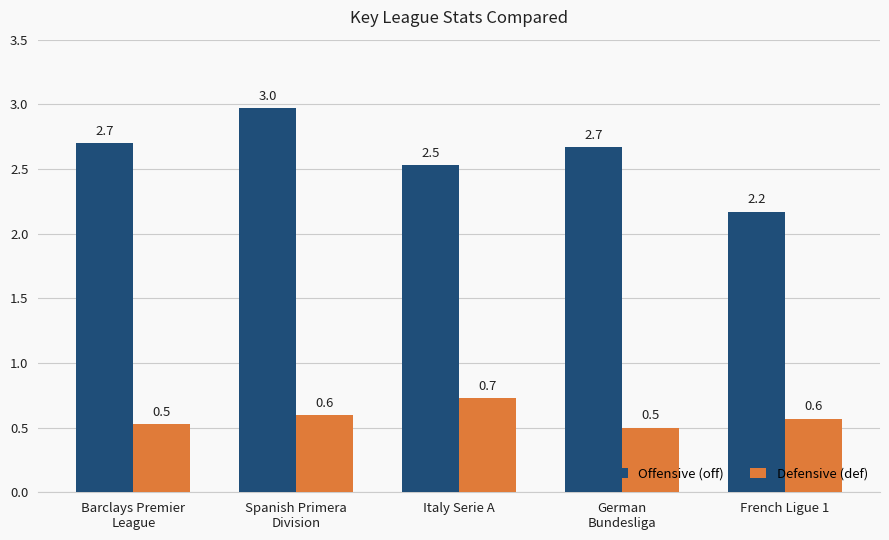

Reading left to right, extract all data points from this chart.

Offensive (off): Barclays Premier
League=2.7	Spanish Primera
Division=3.0	Italy Serie A=2.5	German
Bundesliga=2.7	French Ligue 1=2.2
Defensive (def): Barclays Premier
League=0.5	Spanish Primera
Division=0.6	Italy Serie A=0.7	German
Bundesliga=0.5	French Ligue 1=0.6